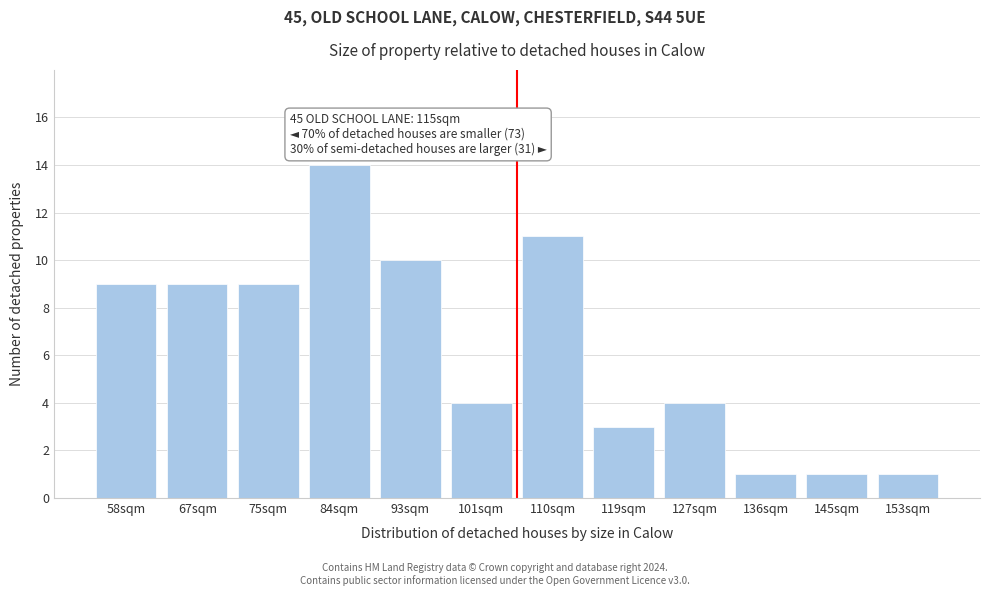

Reading right to left, list all the values displayed in this chart.

1	1	1	4	3	11	4	10	14	9	9	9